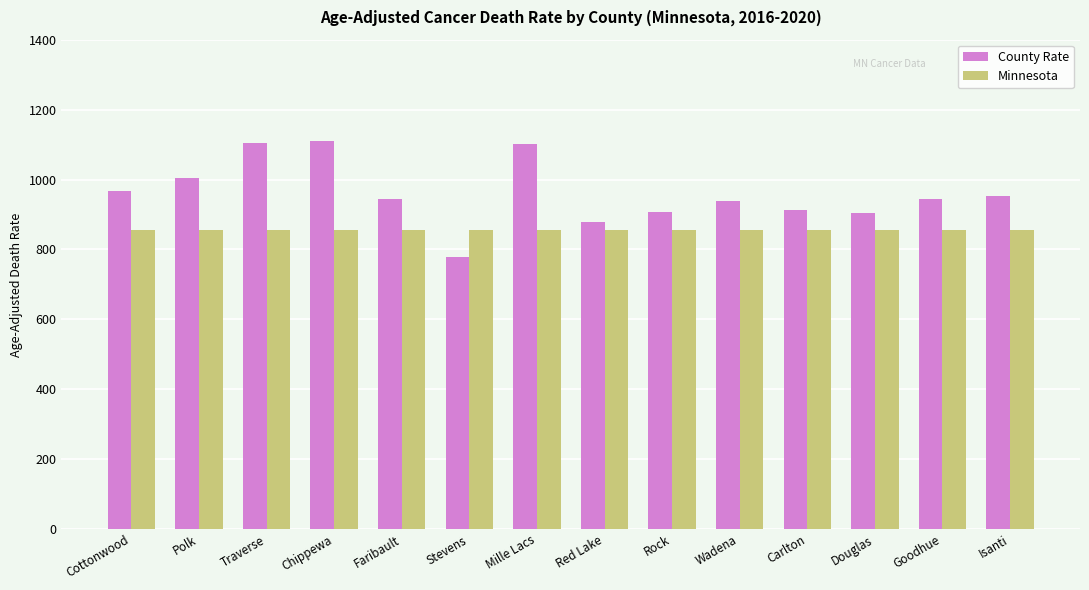

What is the lowest value of the County Rate series?

779.2